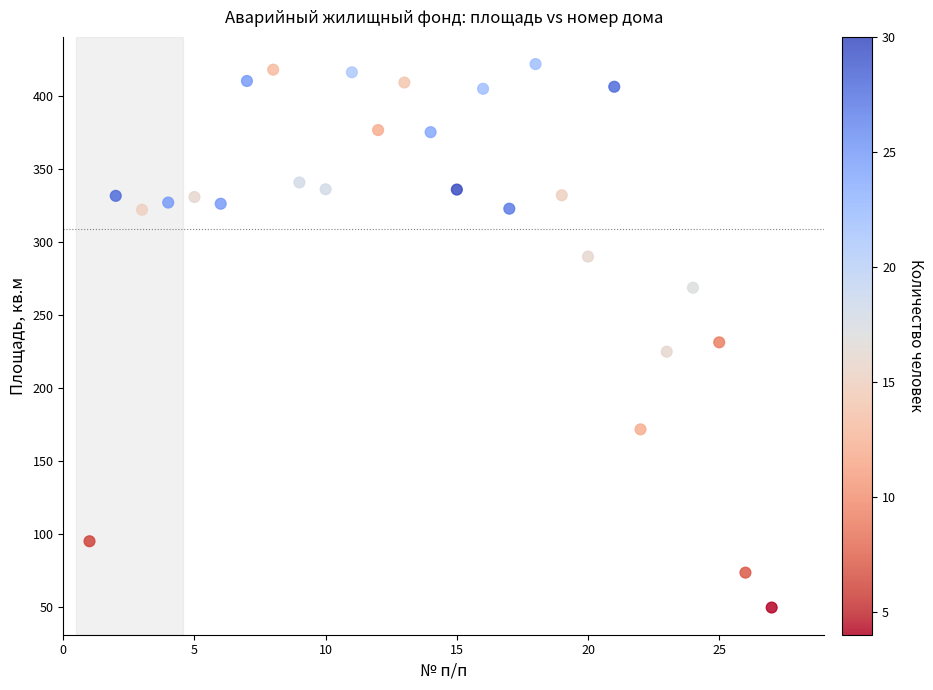

What is the range of X values (max minus min)?

26.0